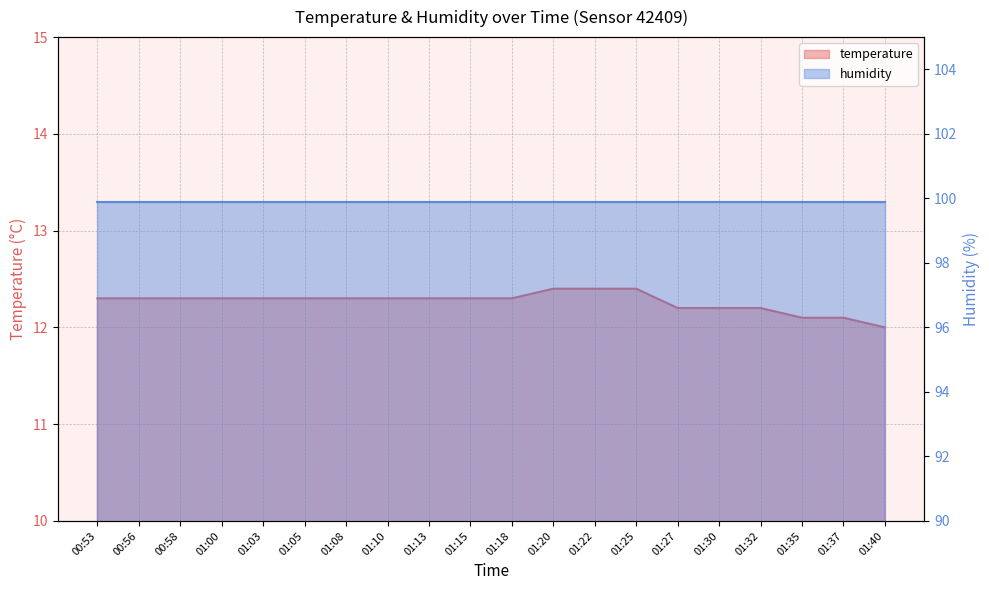

What is the change in value from 01:13 to 01:32?

-0.1